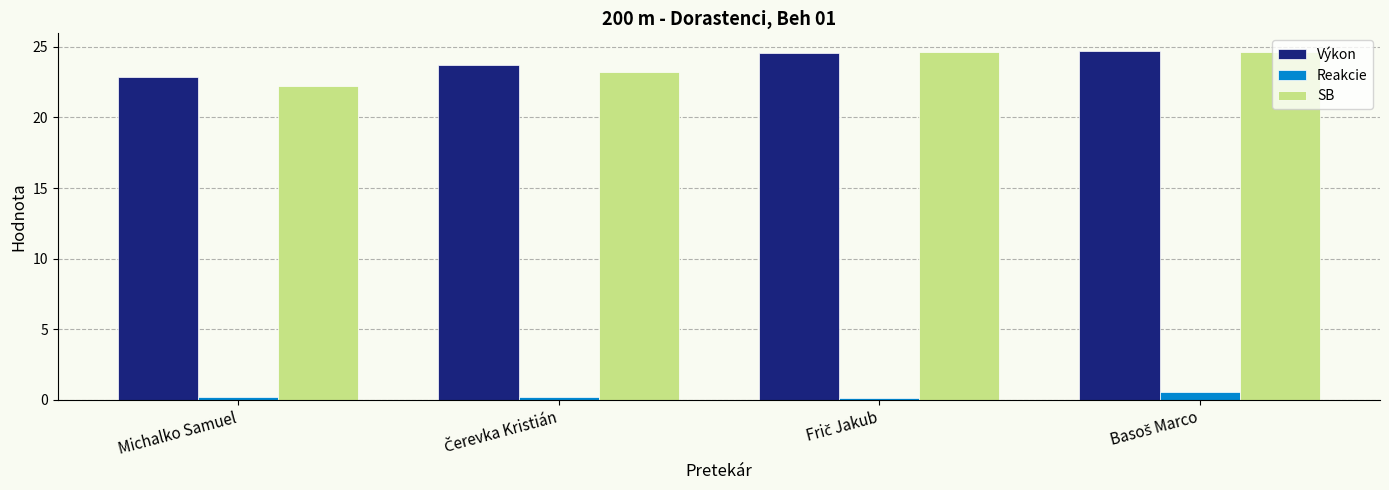

What is the sum of all Reakcie values?

1.1